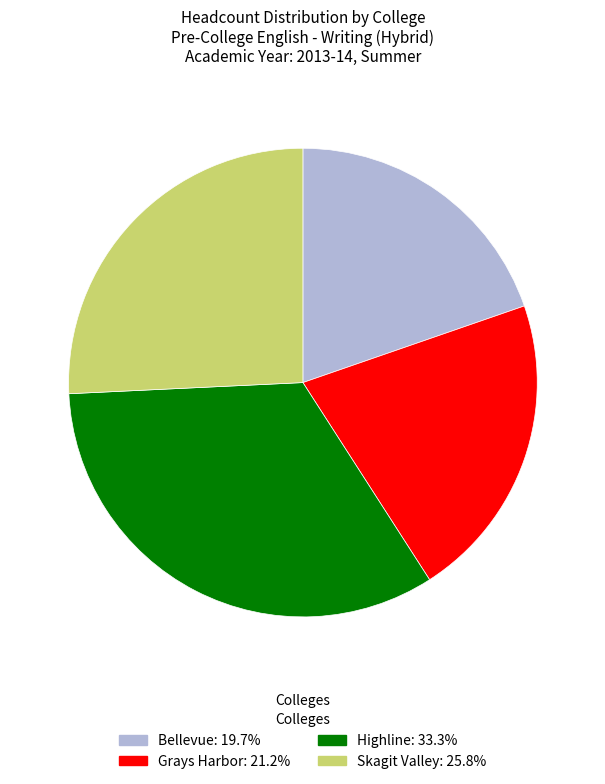

Does any single category account for the majority?

No